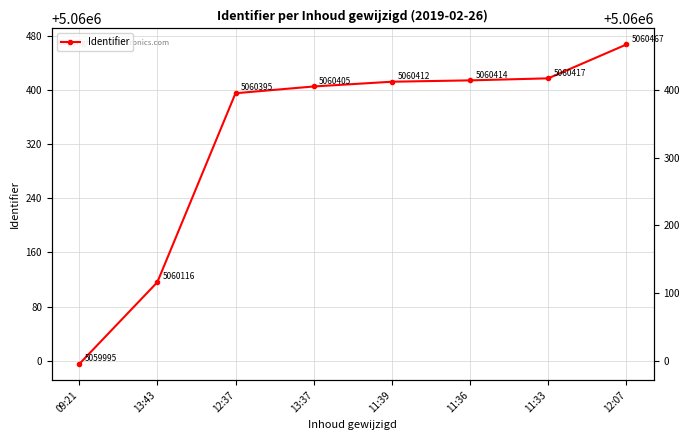

Is it true that the value at 11:33 is 1534730?

False